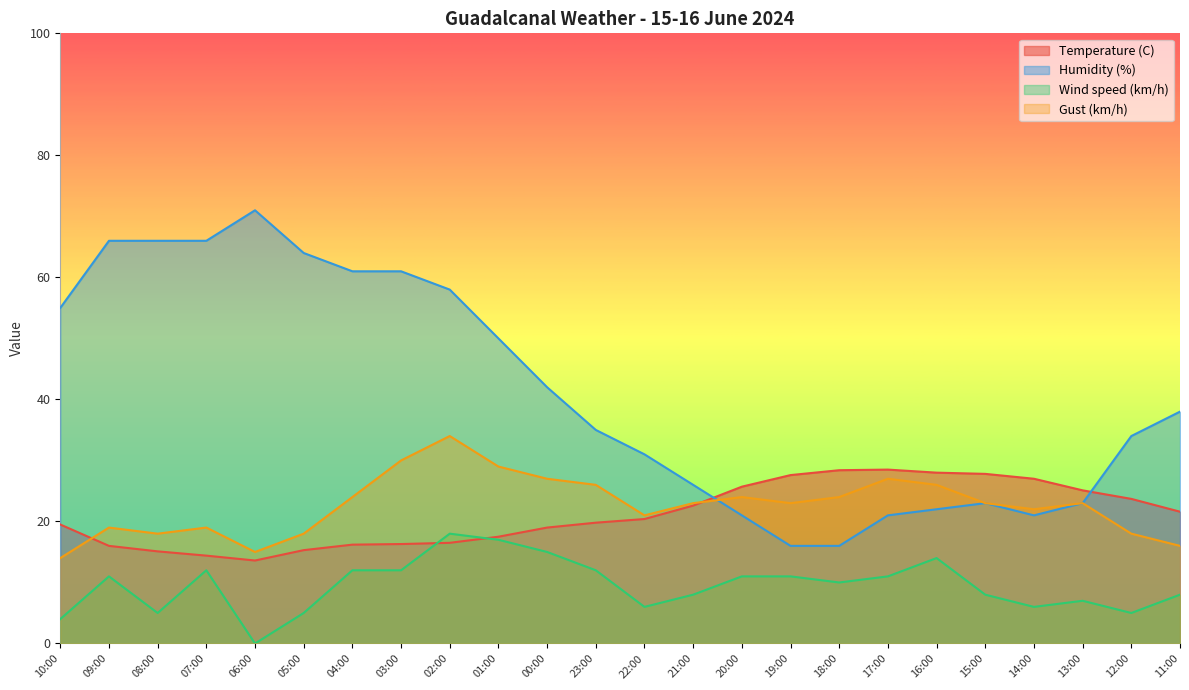

How many data points in Wind speed (km/h) are less than 11?

12